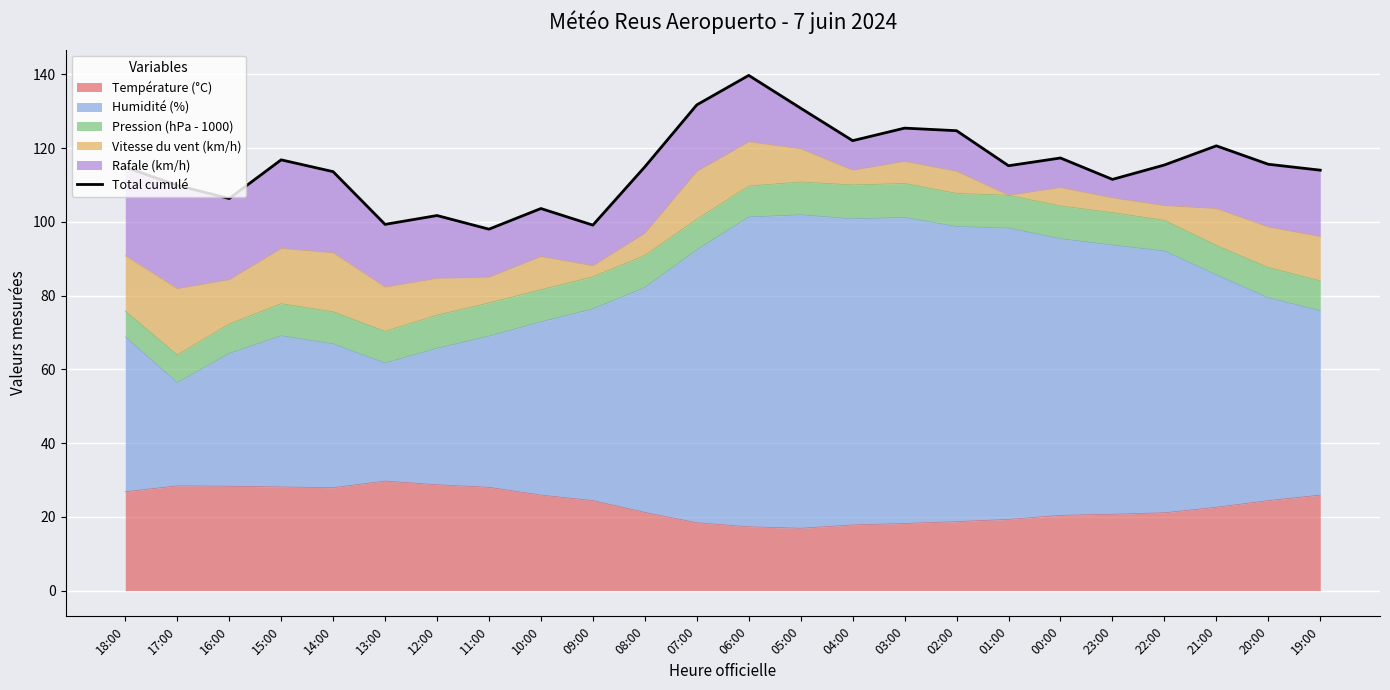

What is the difference between the maximum and minimum values?

41.7